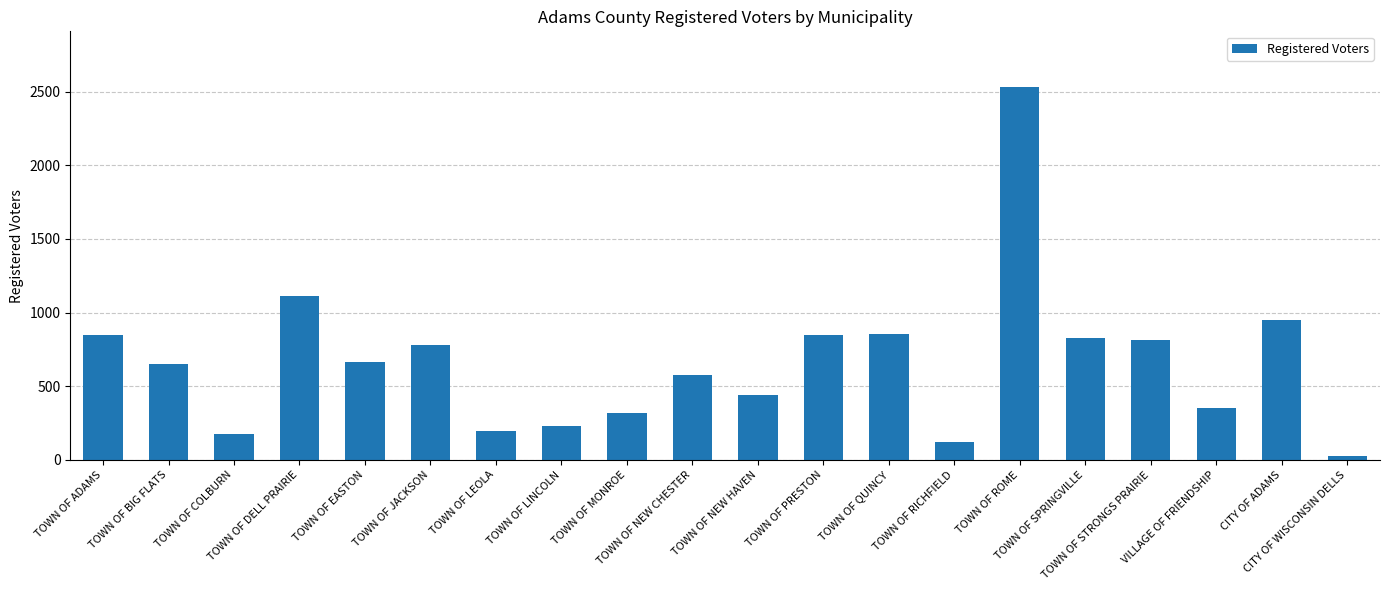

What is the difference between the maximum and minimum values?

2501